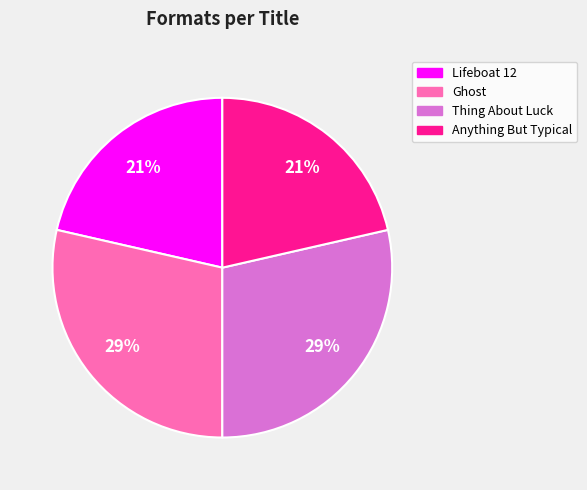

To the nearest percent, what percentage of the pie is Ghost?

29%